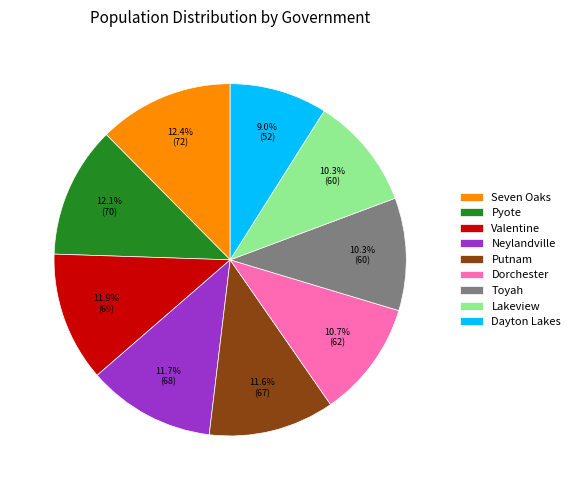

To the nearest percent, what percentage of the pie is Dayton Lakes?

9%